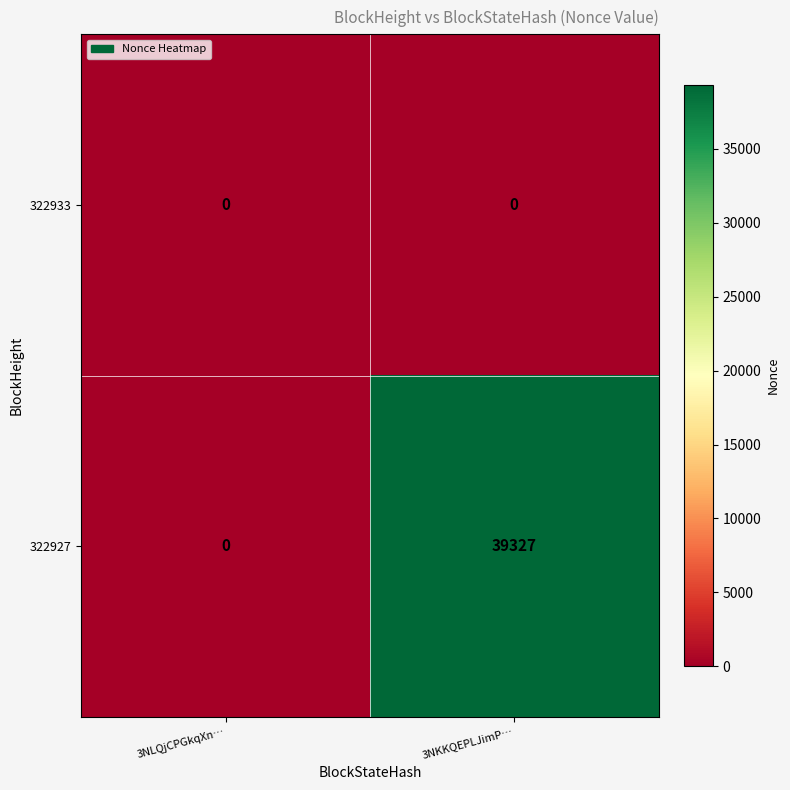

What is the greatest value displayed?

39327